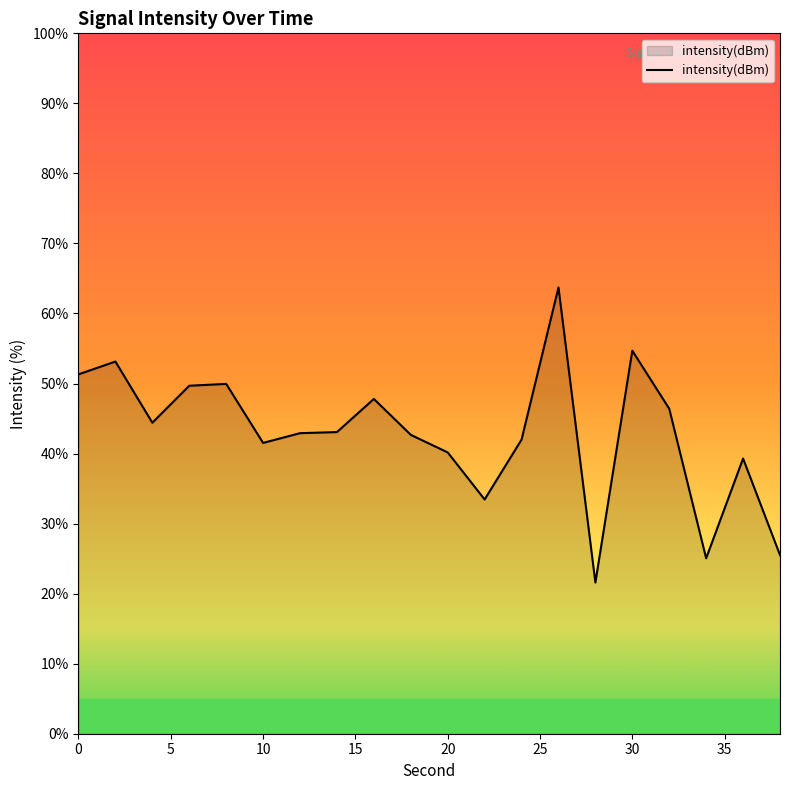

What is the difference between the maximum and second lowest values?

38.7